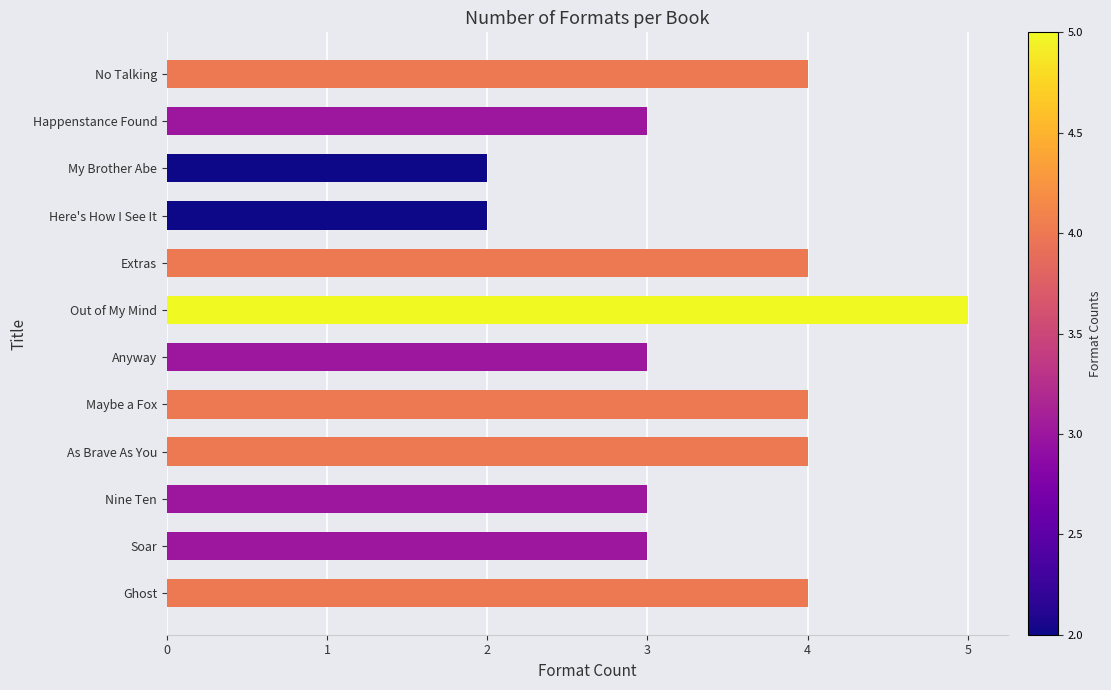

The value at As Brave As You is 6. True or false?

False